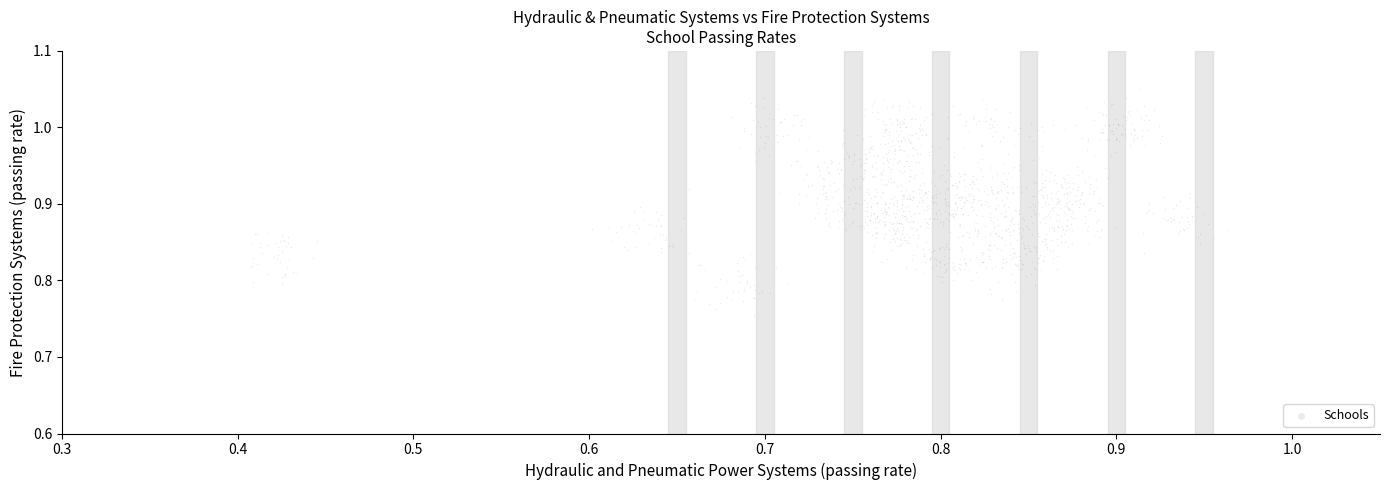

What is the range of Y values (max minus min)?

0.3